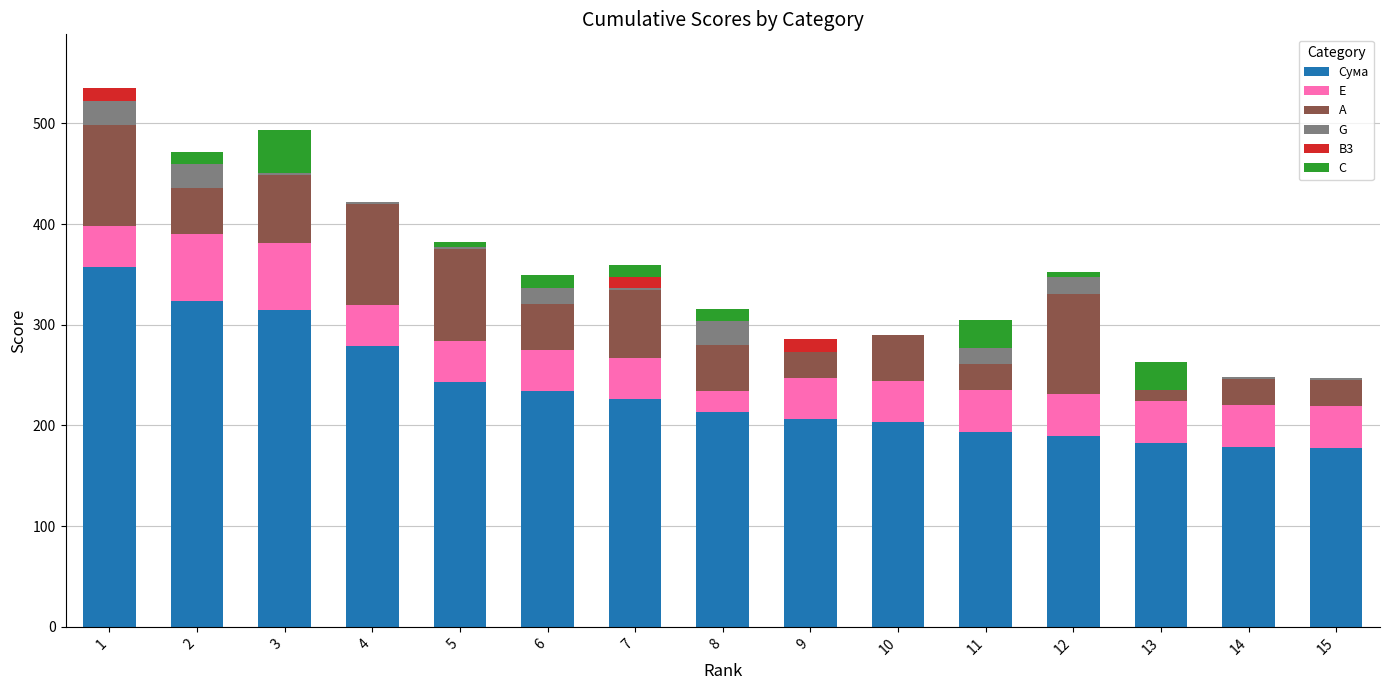

What is the sum of the Сума values at 3 and 10?

518